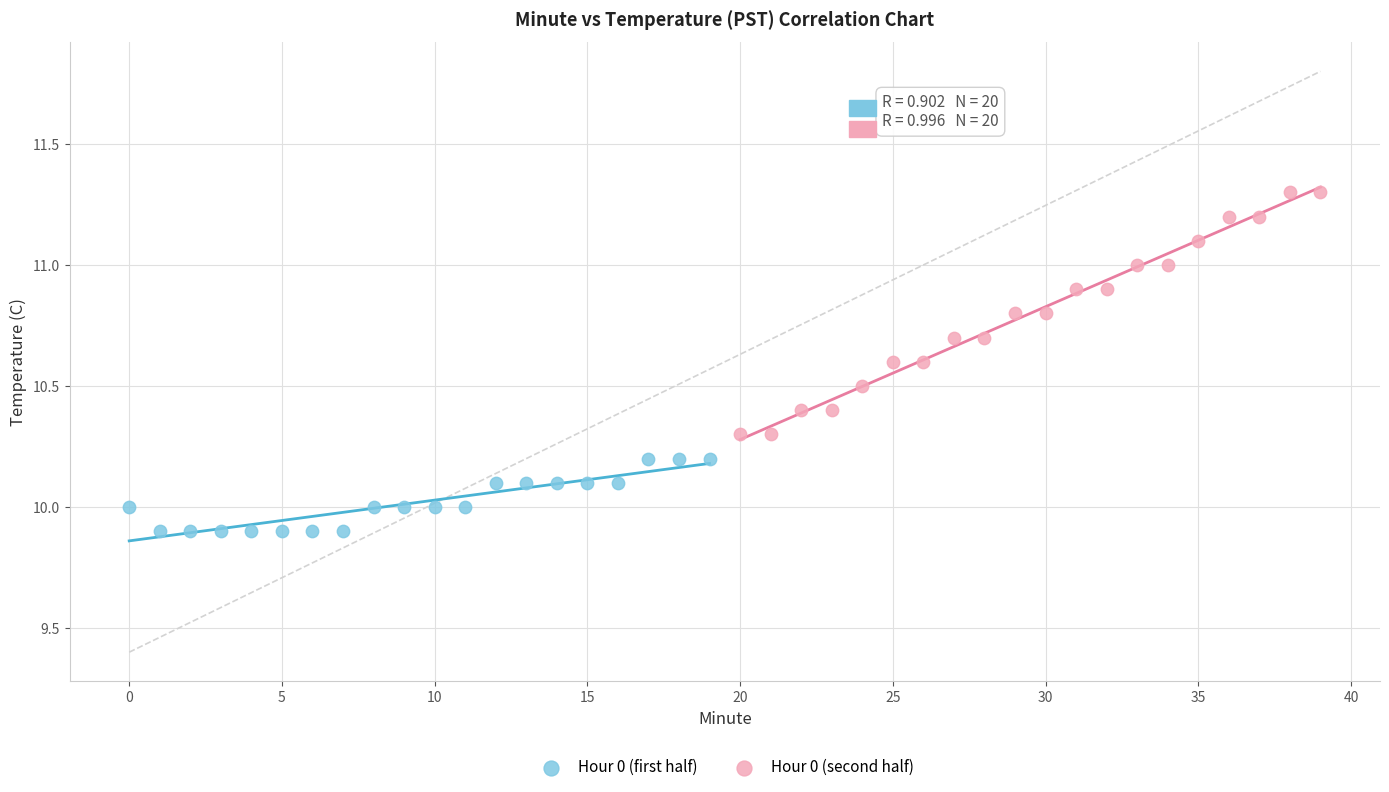

Which series reaches the maximum Y coordinate?

Hour 0 (second half)